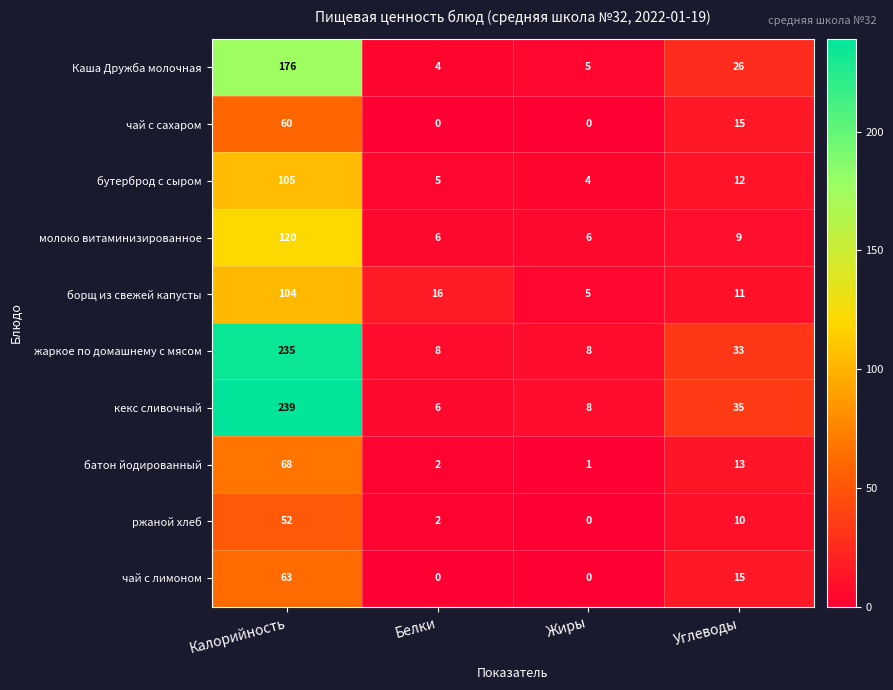

Which category has the highest value across all series?

Калорийность